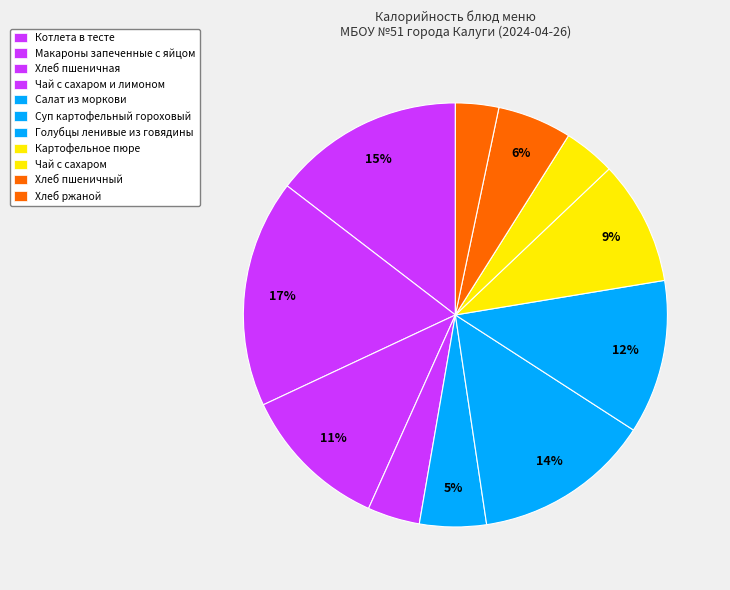

Is it true that Хлеб ржаной is 3% of the pie?

True